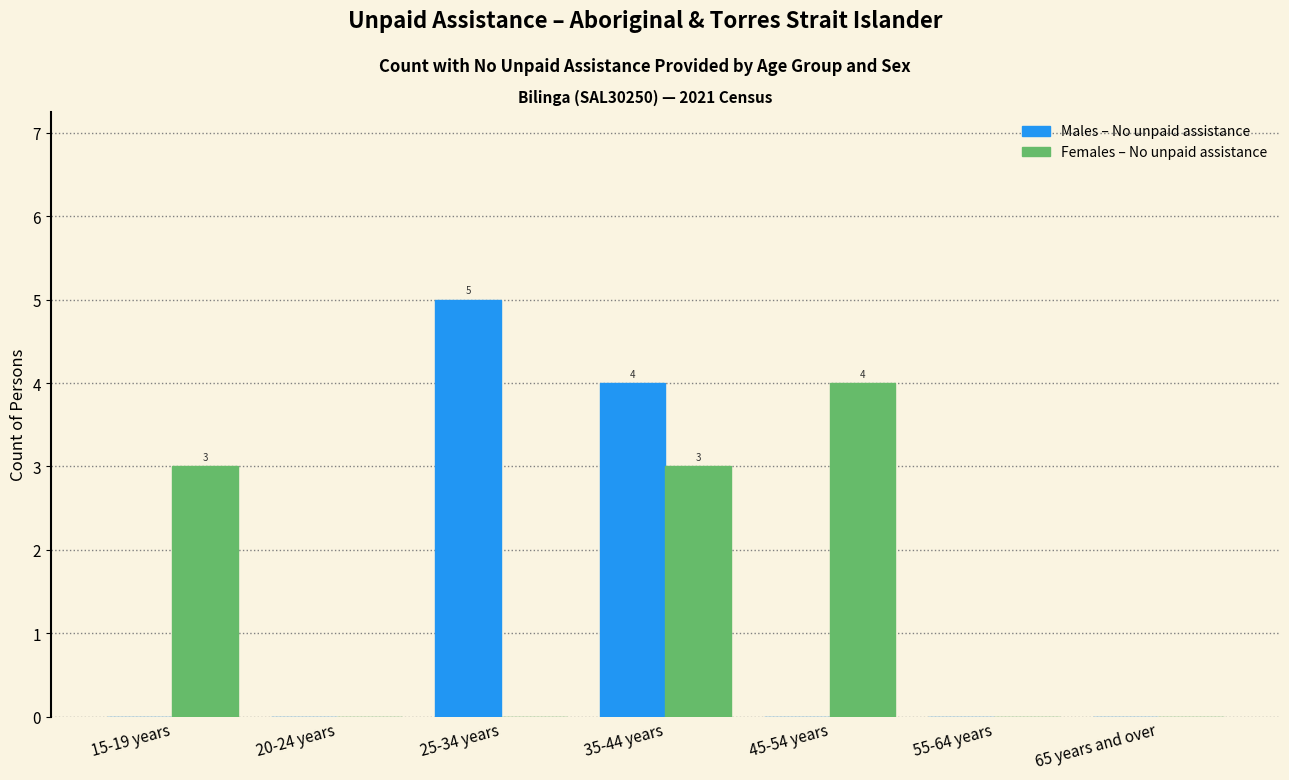

At which category is the sum across all series the highest?

35-44 years